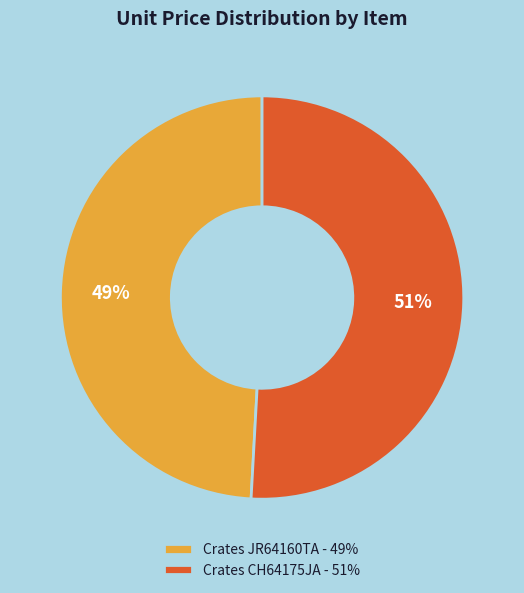

To the nearest percent, what is the difference between the largest and smallest slice percentages?

2%